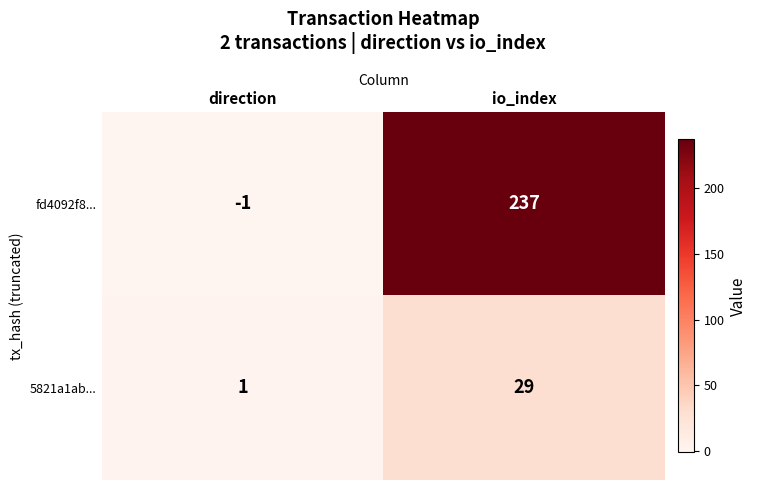

What is the greatest value displayed?

237